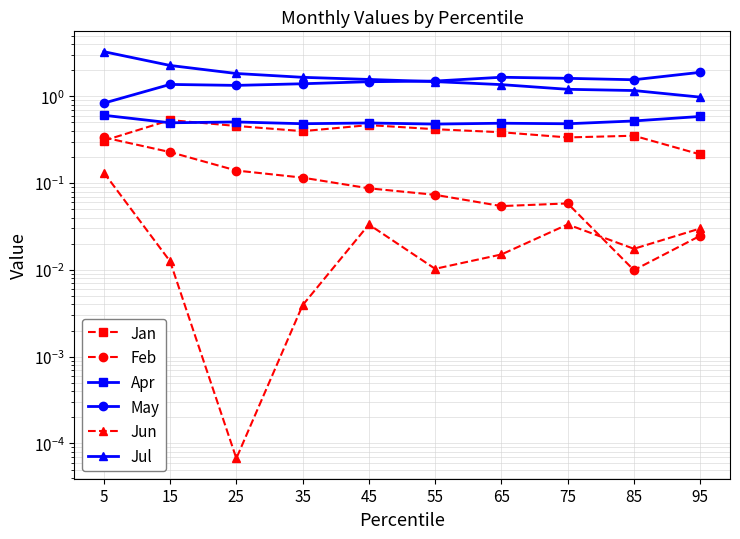

Which series has the largest range (max minus min)?

Jul